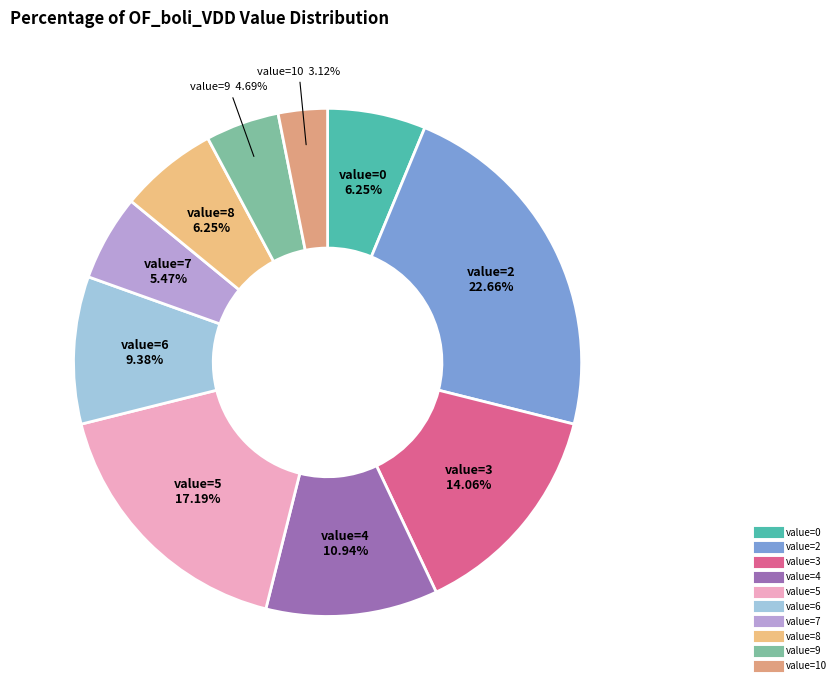

How many segments does this pie chart have?

10